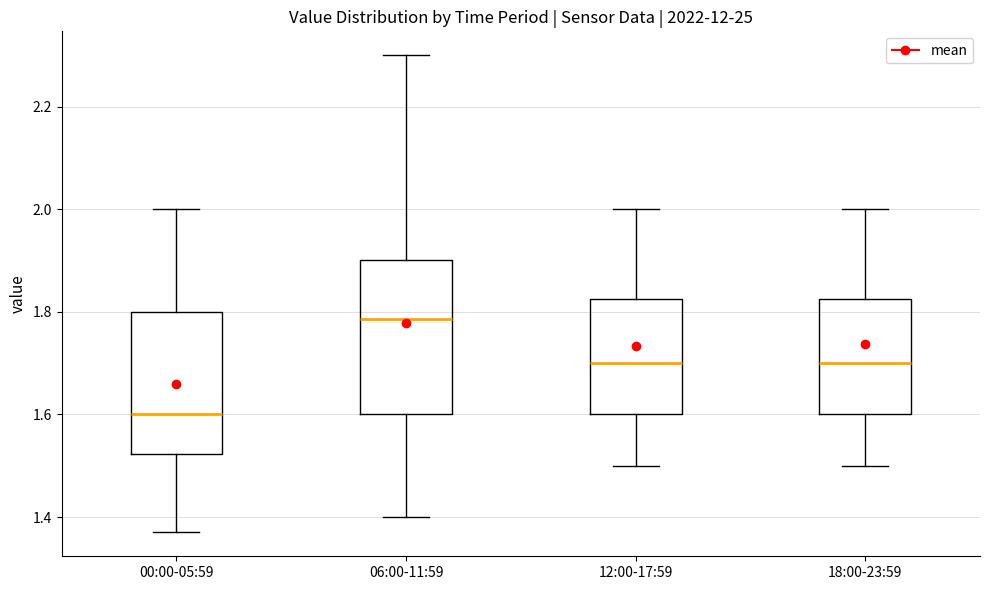

Which box has the lowest median line?

00:00-05:59